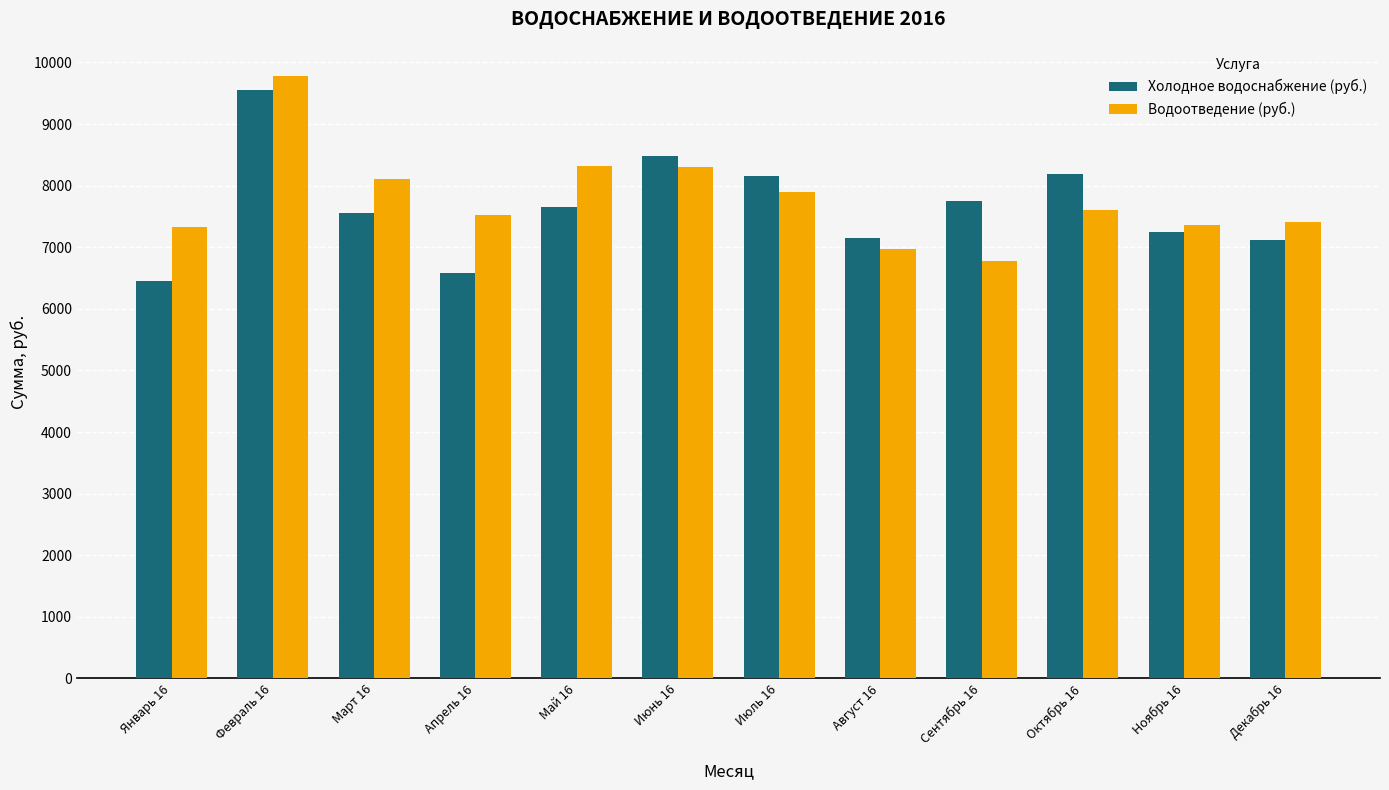

Rank the series by their average value, from highest to lowest.

Водоотведение (руб.), Холодное водоснабжение (руб.)